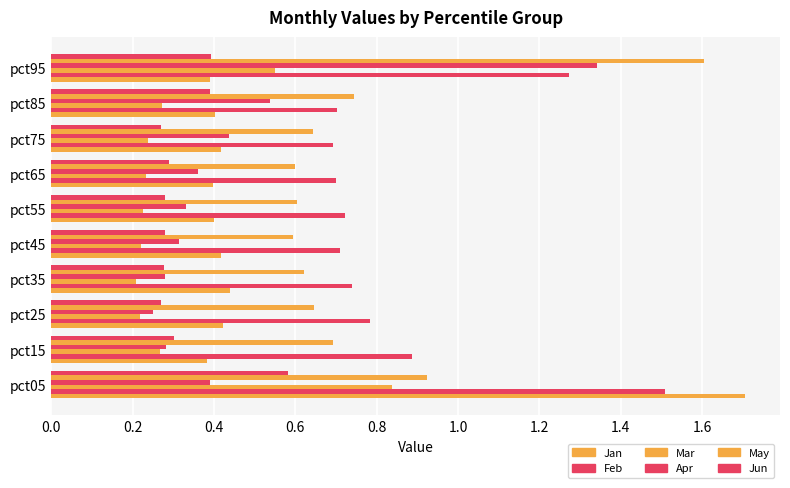

How many categories are shown in the chart?

10